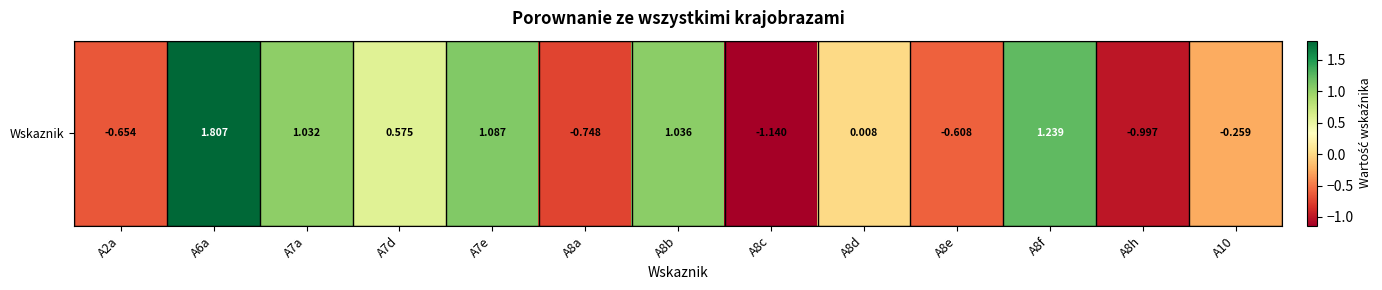

What is the difference between the maximum and minimum values?

2.9